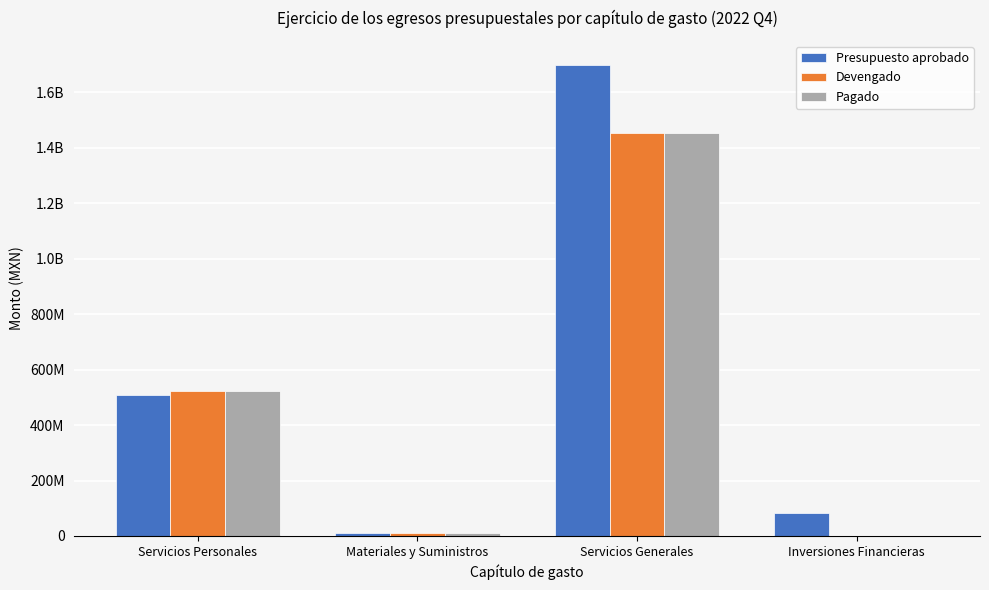

What are all the series names shown in the legend?

Presupuesto aprobado, Devengado, Pagado